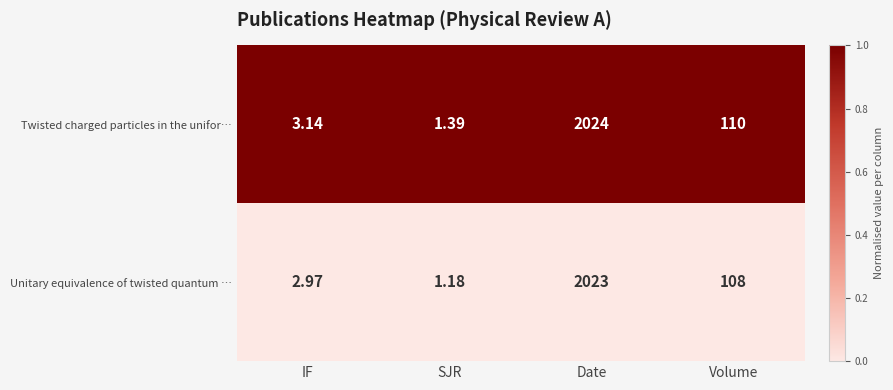

At which label does Twisted charged particles in the unifor… first exceed 110?

Date